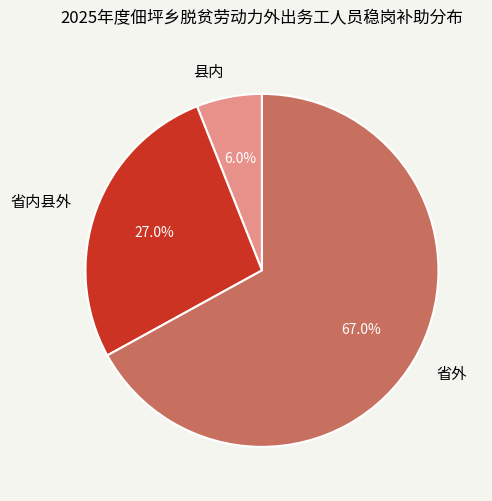

To the nearest percent, what is the difference between the largest and smallest slice percentages?

61%